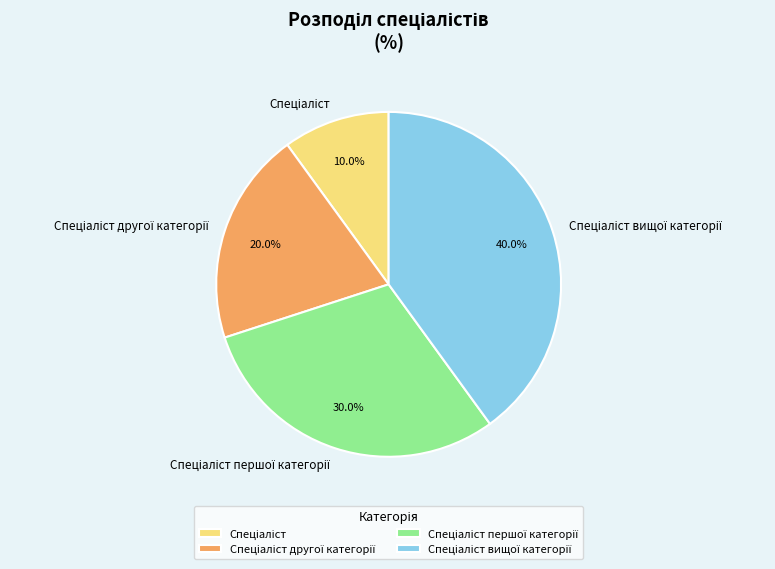

Is there a majority slice in this chart?

No